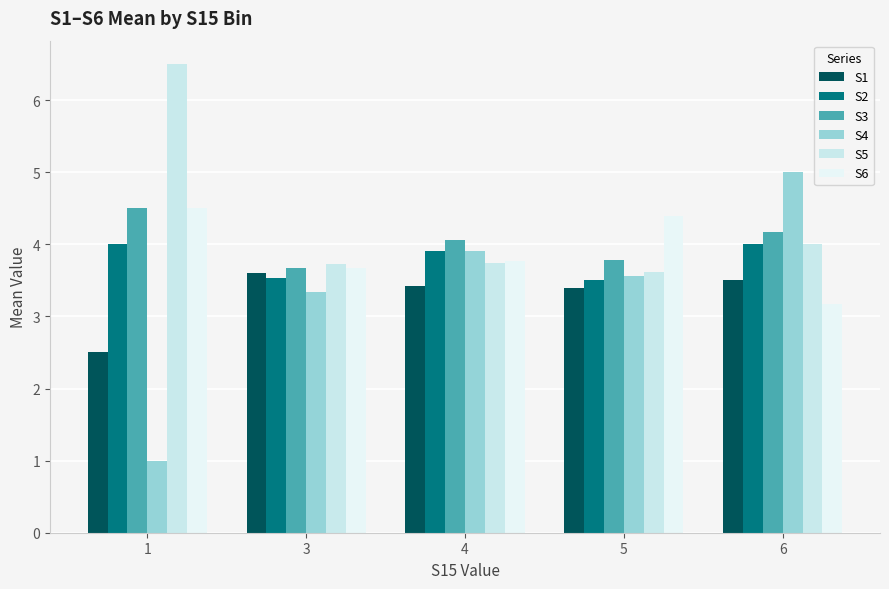

Does the chart contain stacked bars?

No